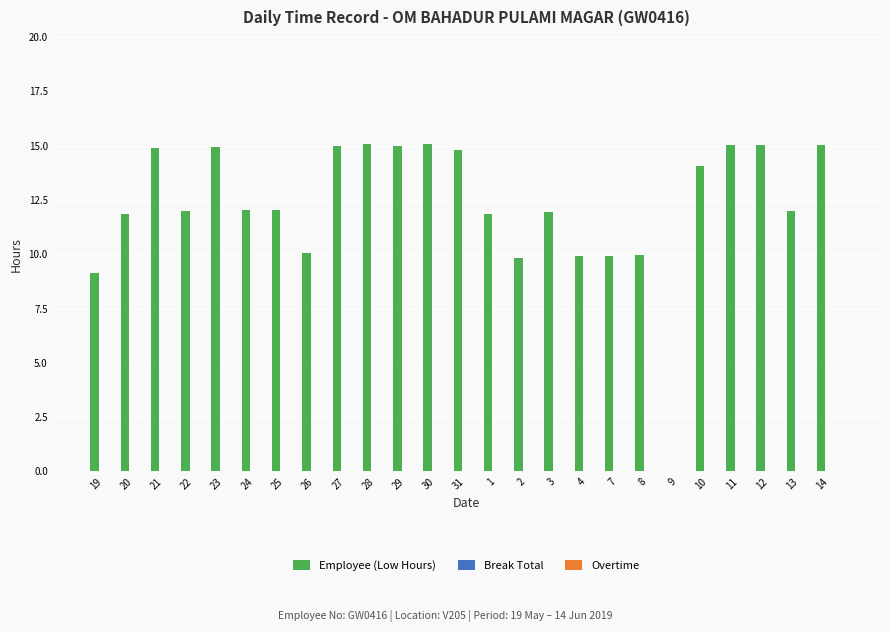

What is the sum of all values?

306.2